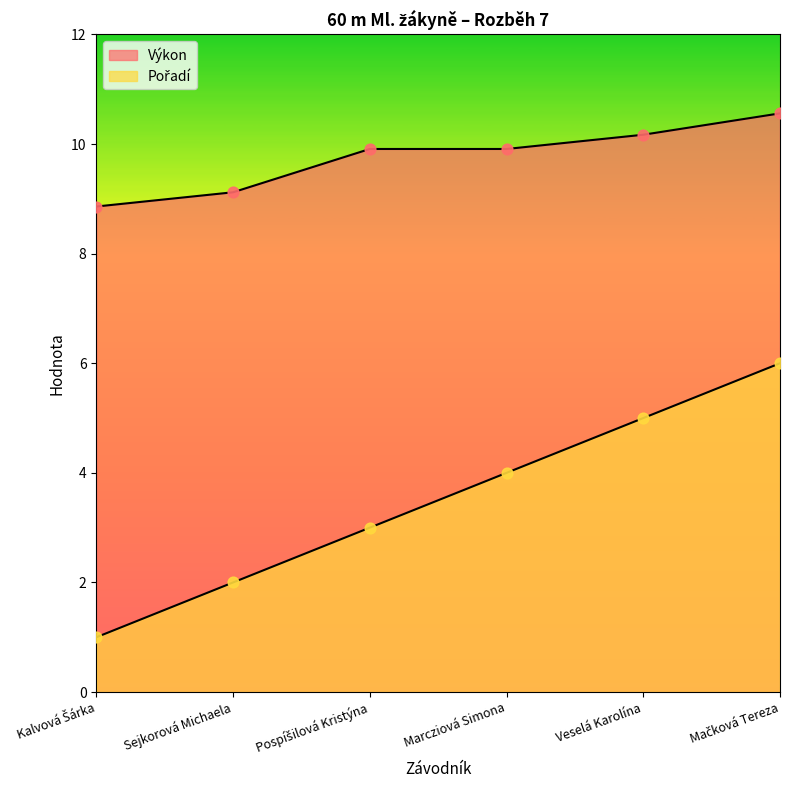

Which series contains the highest Y value?

Výkon